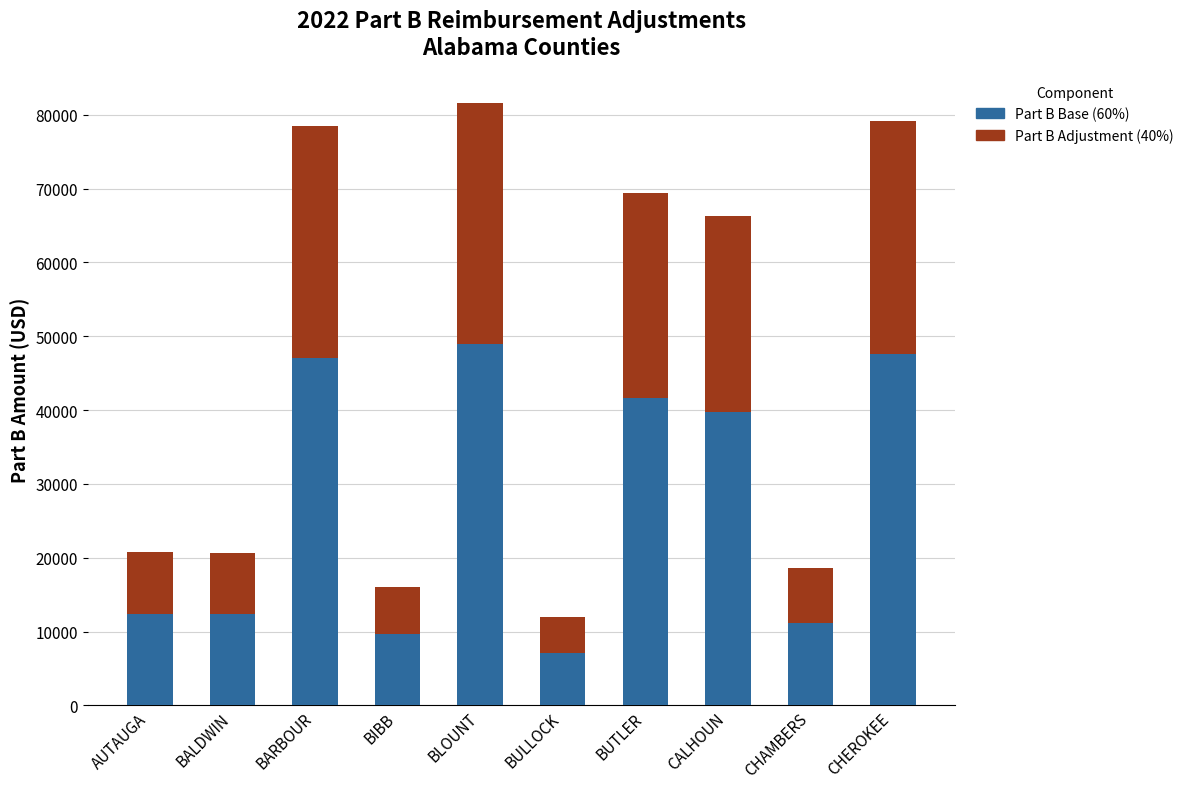

Count the number of categories in the chart.

10